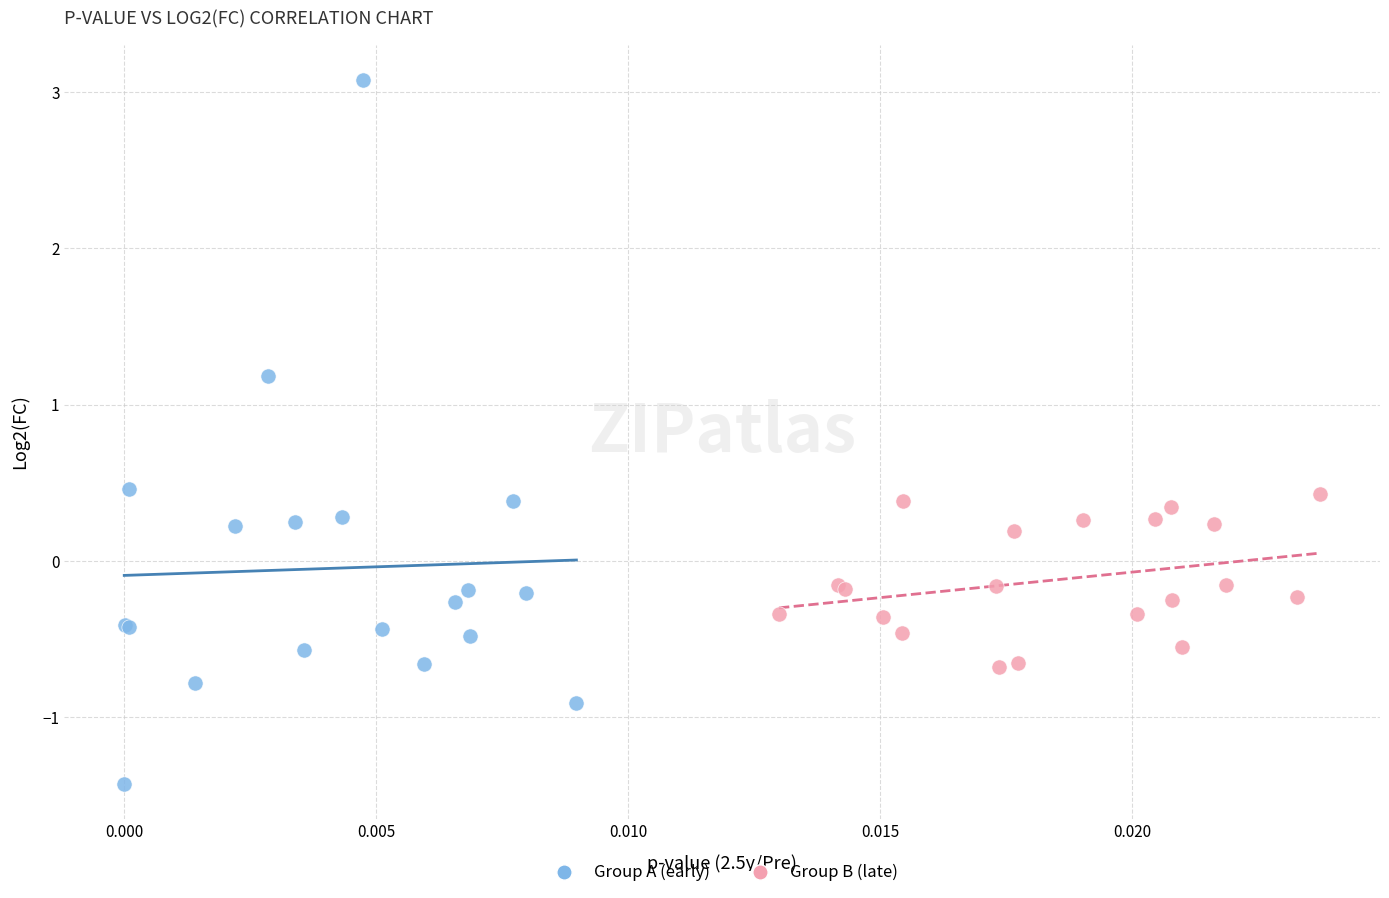

Which series has the largest Y range (max minus min)?

Group A (early)